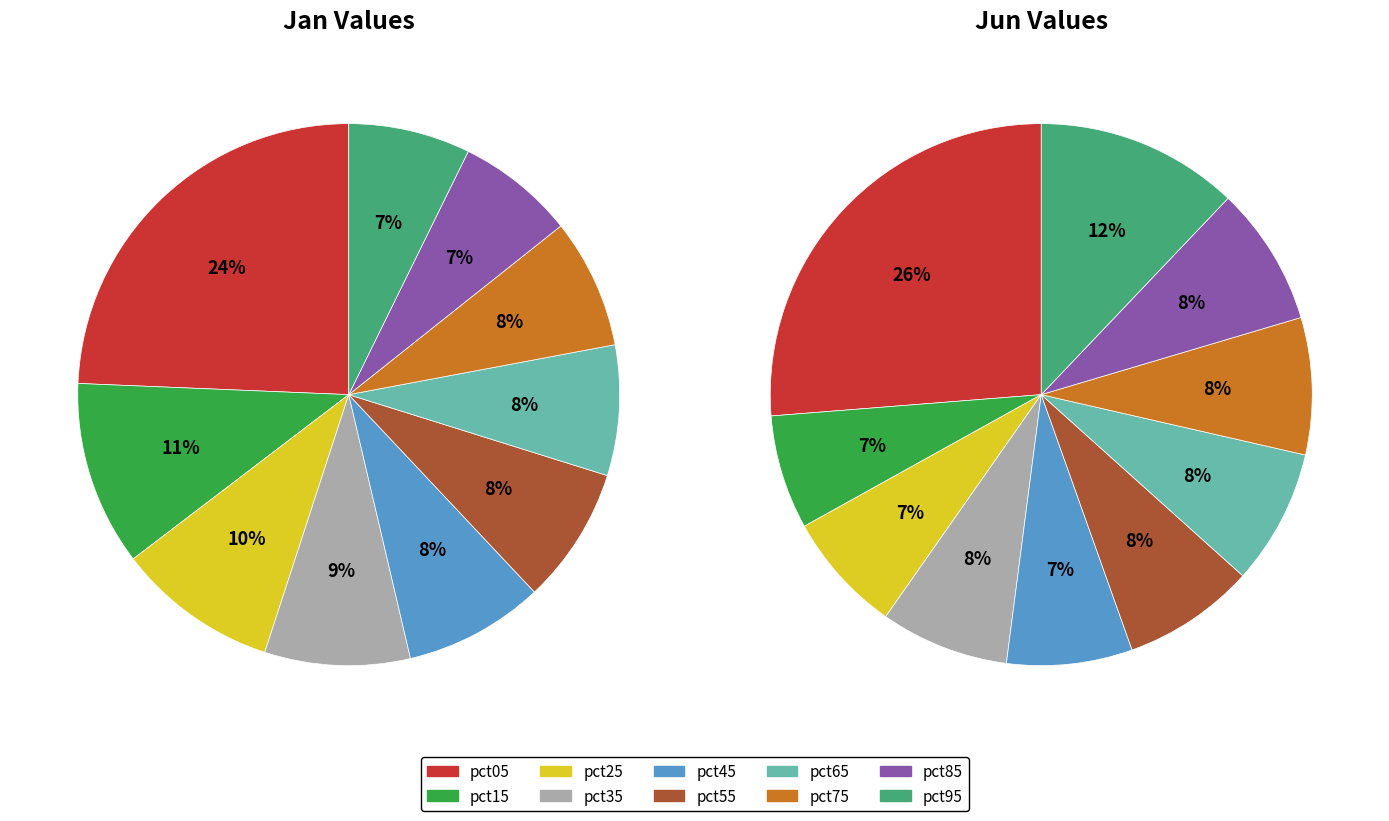

To the nearest percent, what portion does 6 represent?

8%